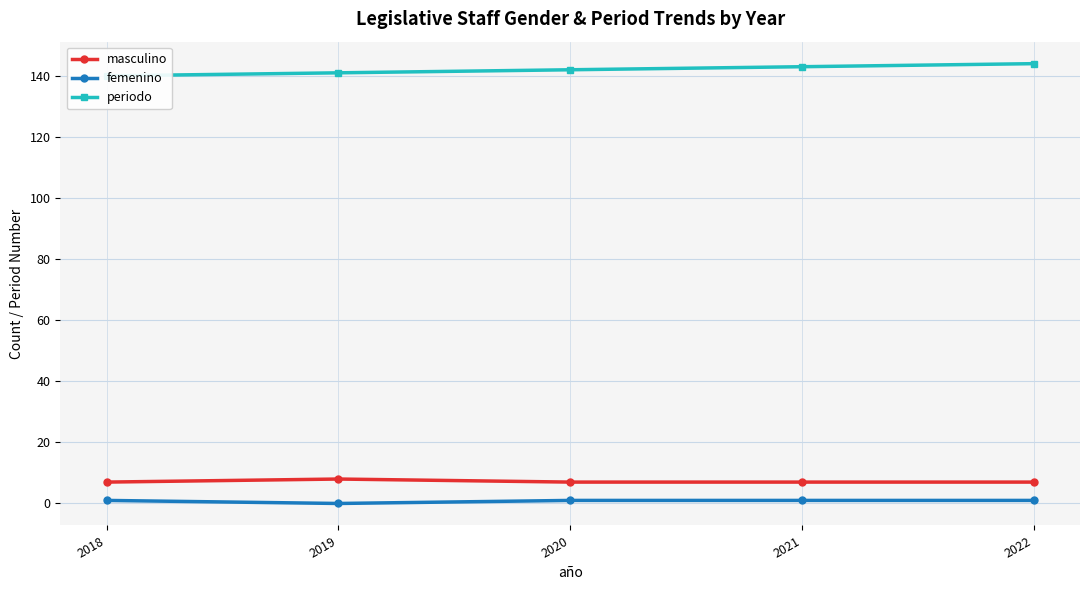

True or false: masculino has a value of 7 at 2021.

True